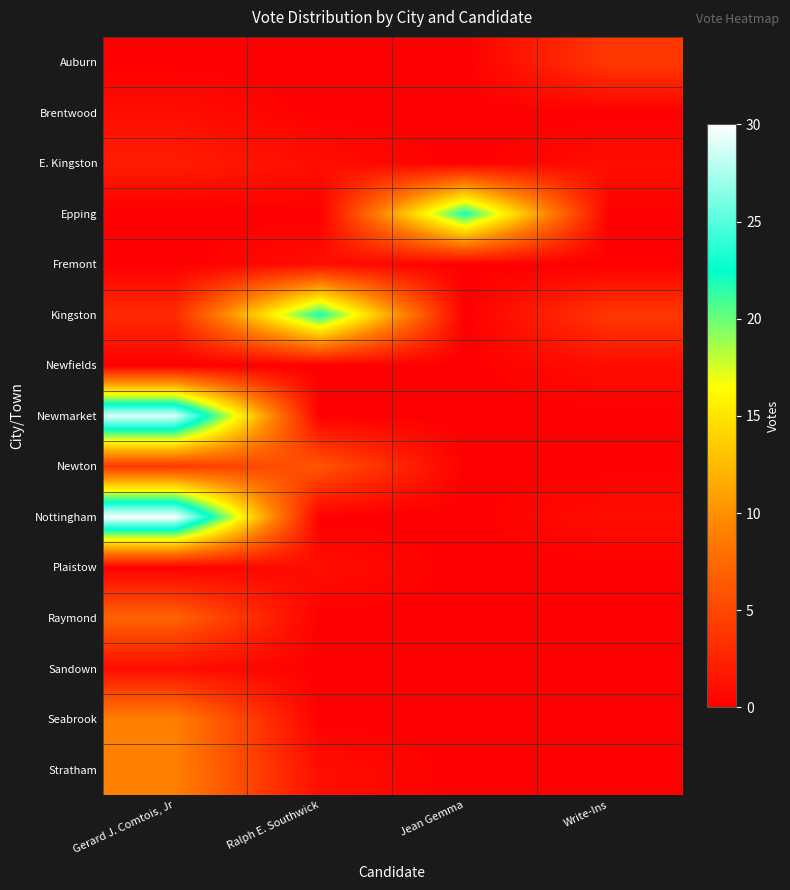

Which has a higher value, Ralph E. Southwick or Write-Ins?

Write-Ins